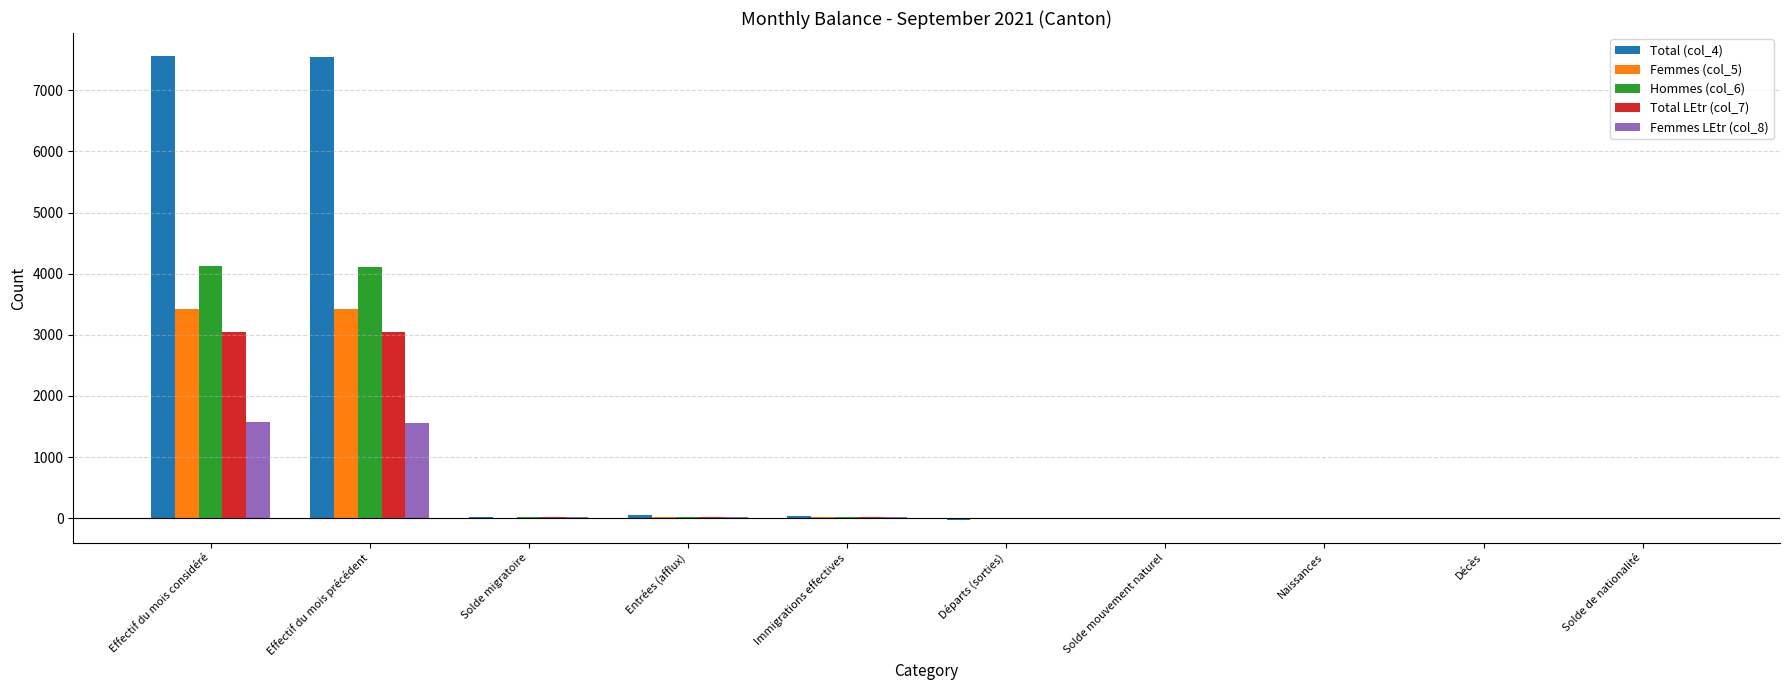

The Femmes LEtr (col_8) series shows 1573 at Effectif du mois considéré. True or false?

True